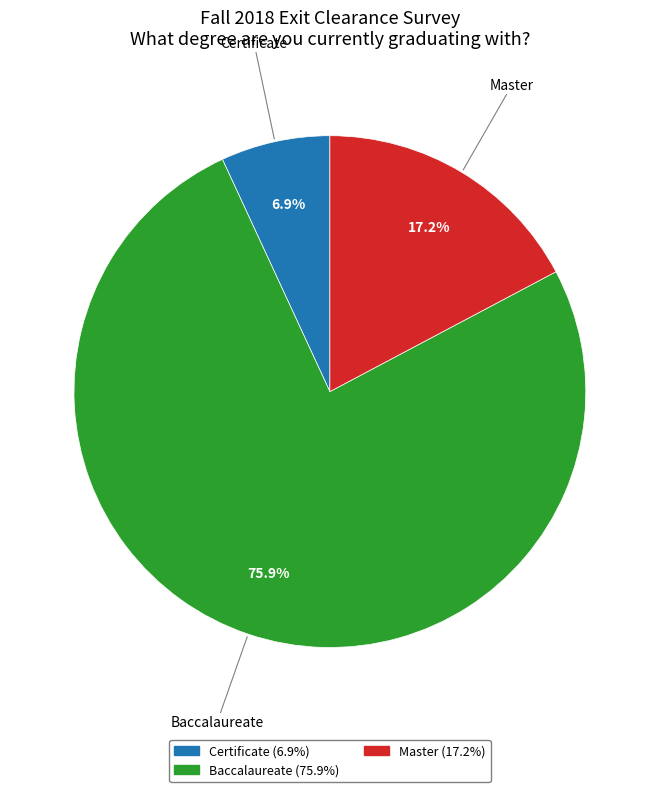

Is there any slice that represents more than half of the pie?

Yes